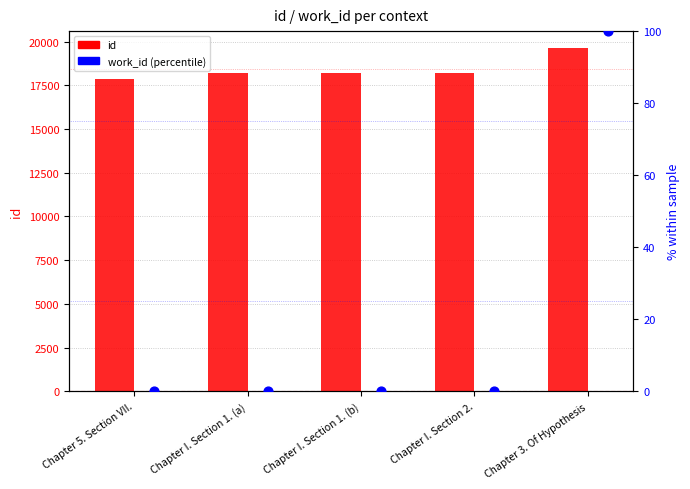

What are all the series names shown in the legend?

id, work_id (percentile)